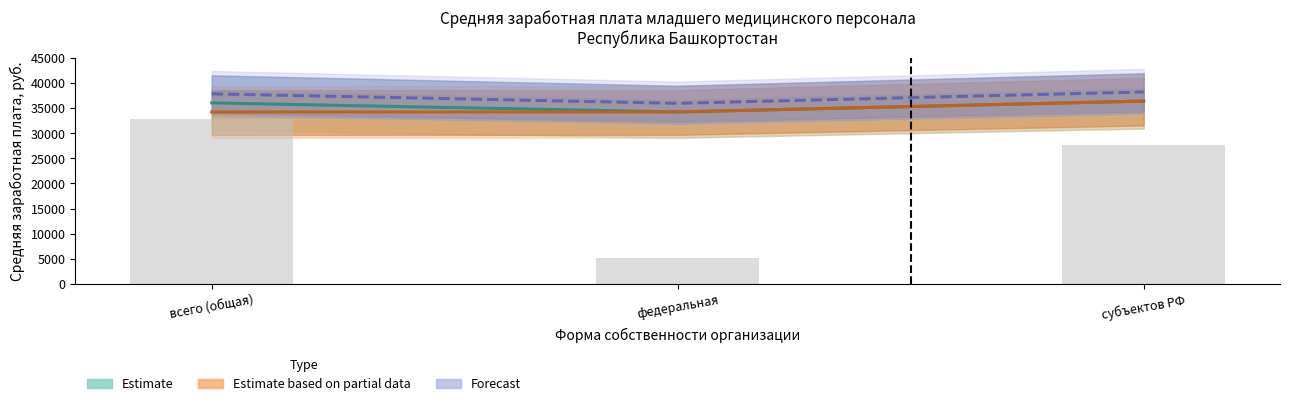

True or false: the data shows 55506 at всего (общая).

False